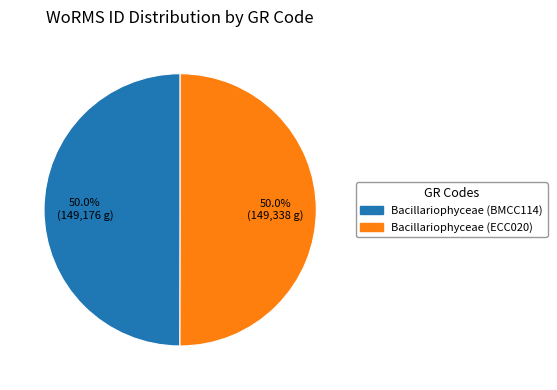

To the nearest percent, what is the average slice percentage?

50%